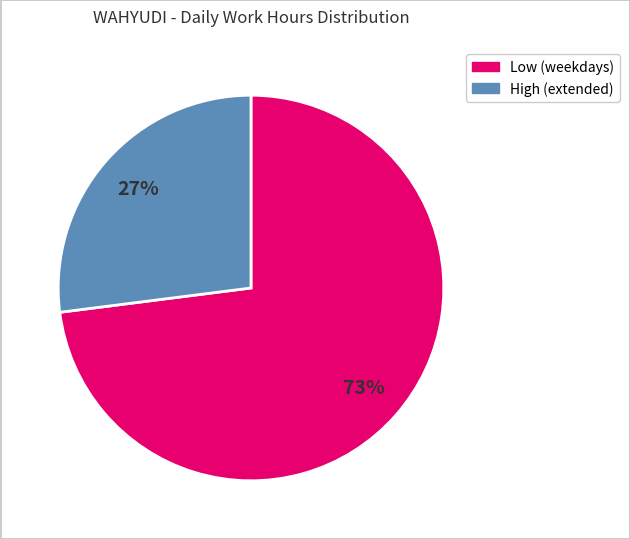

To the nearest percent, what is the average slice percentage?

50%